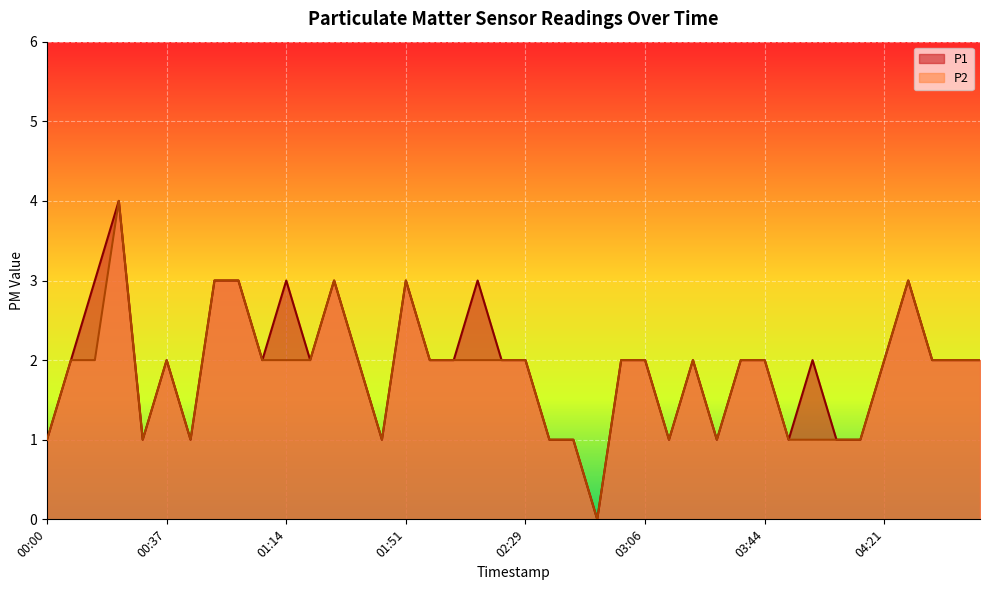

True or false: P2 and P1 intersect in this chart.

False